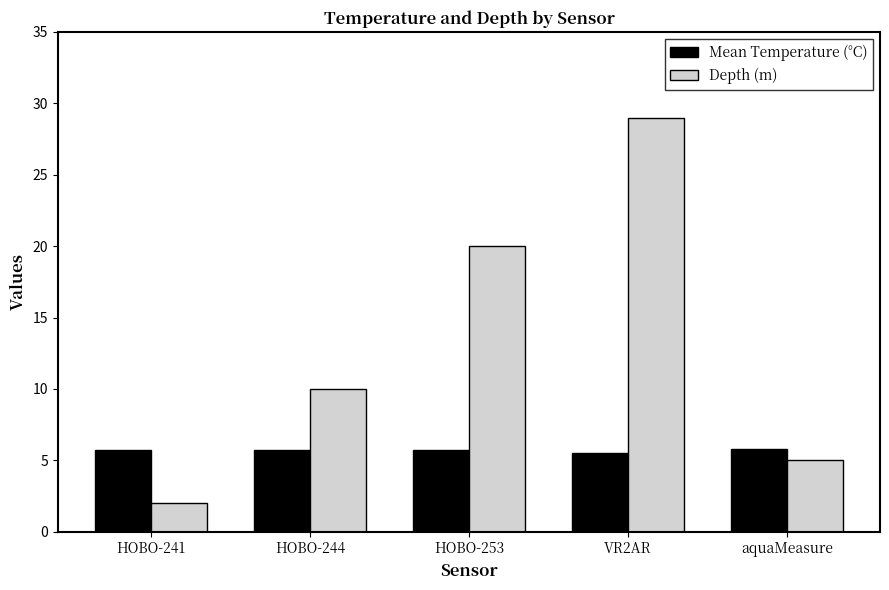

Count the number of categories in the chart.

5